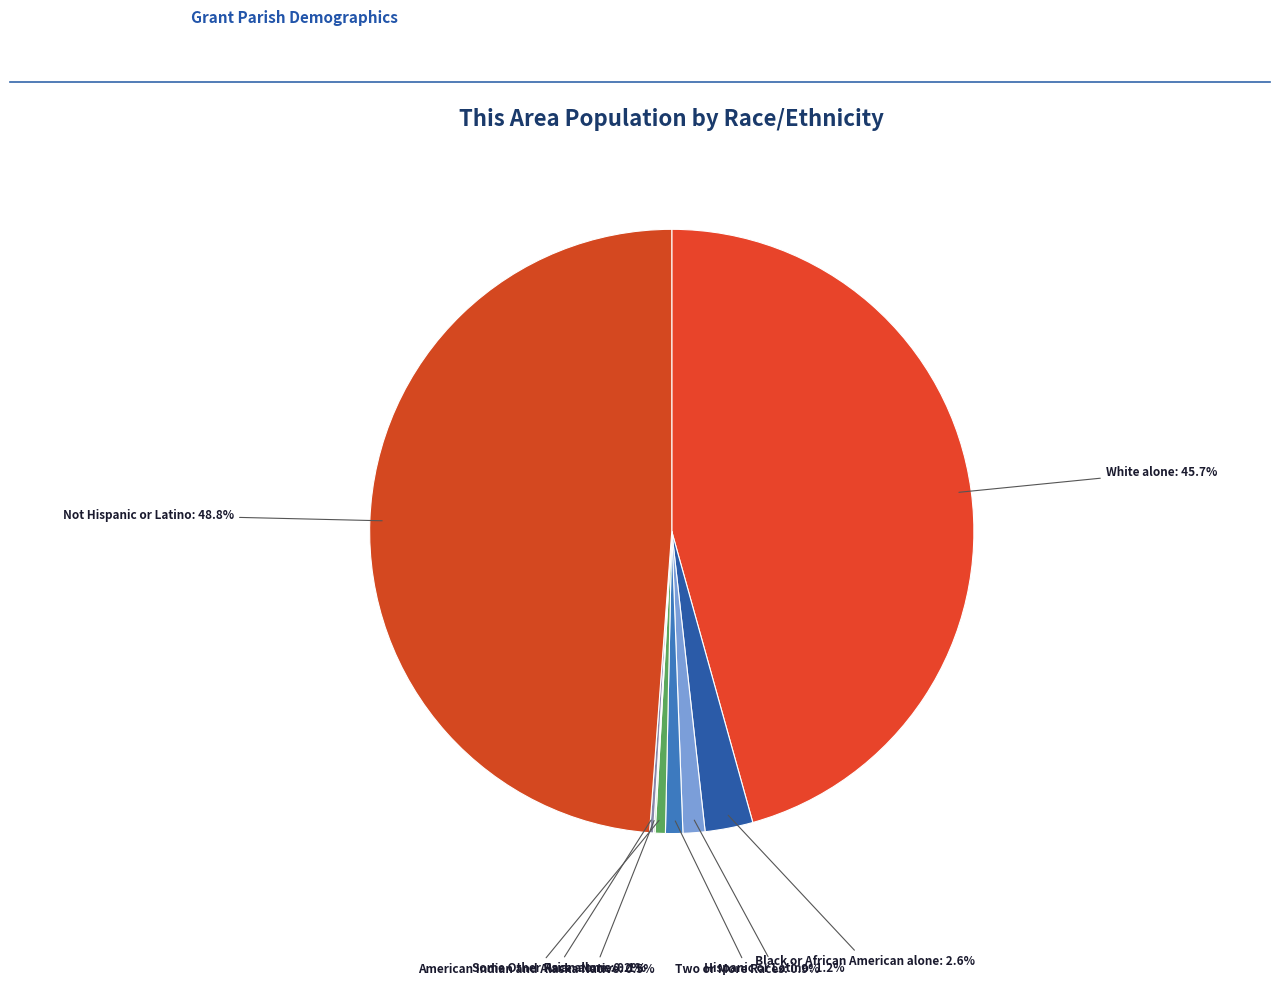

Which category has the smallest portion of the pie?

Native Hawaiian and Other Pacific